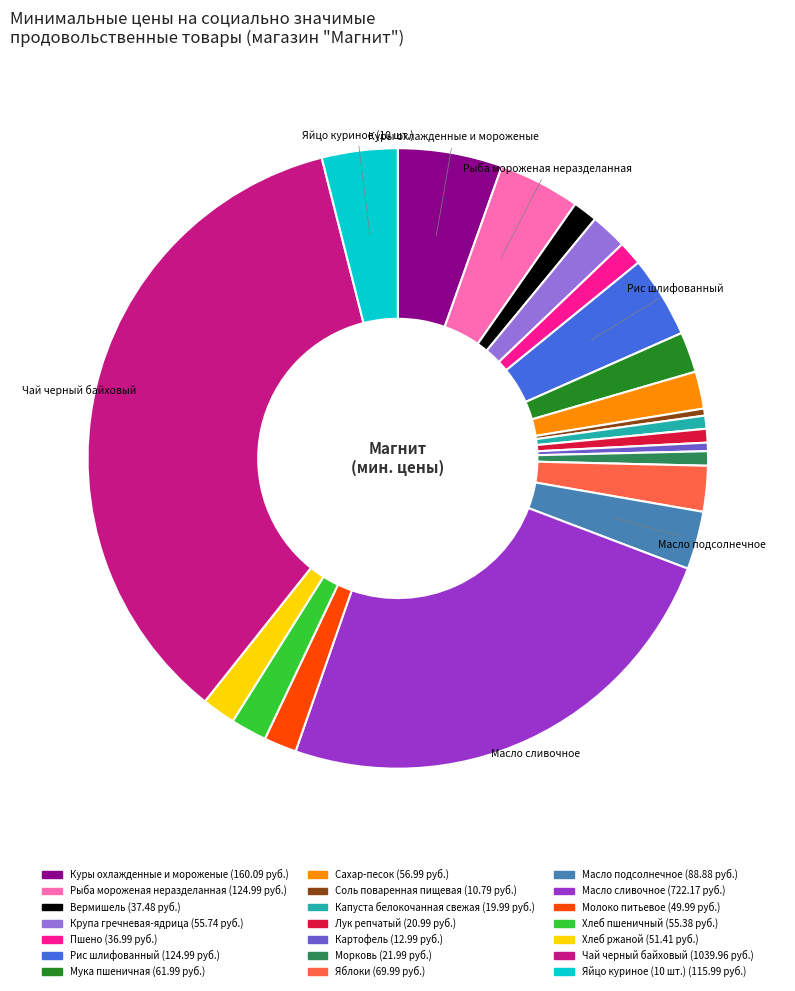

Is there a majority slice in this chart?

No